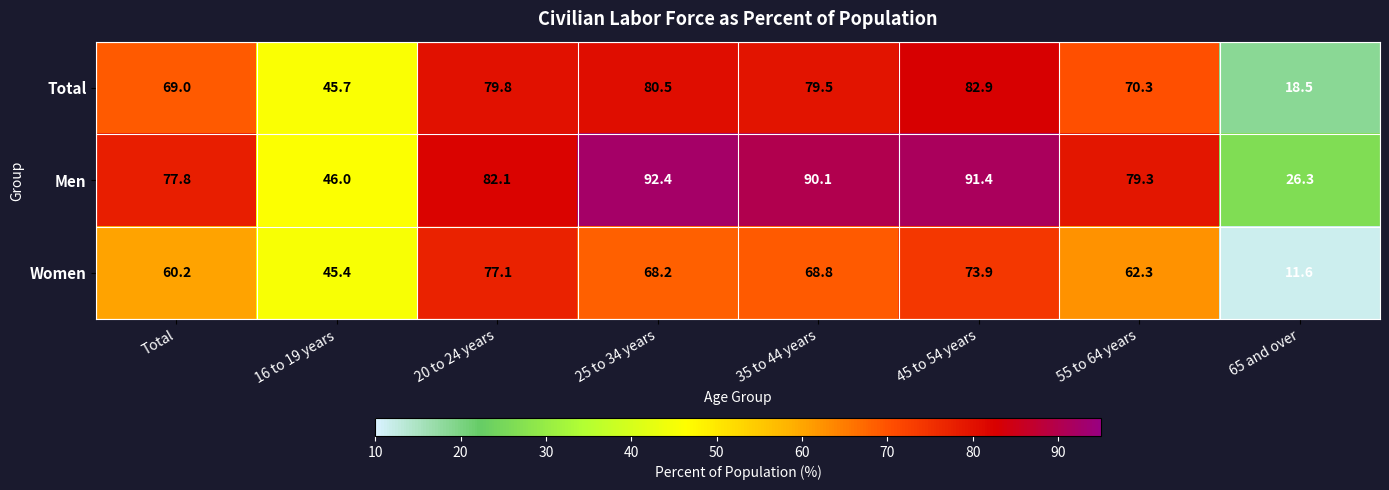

Rank the series by their average value, from highest to lowest.

Men, Total, Women